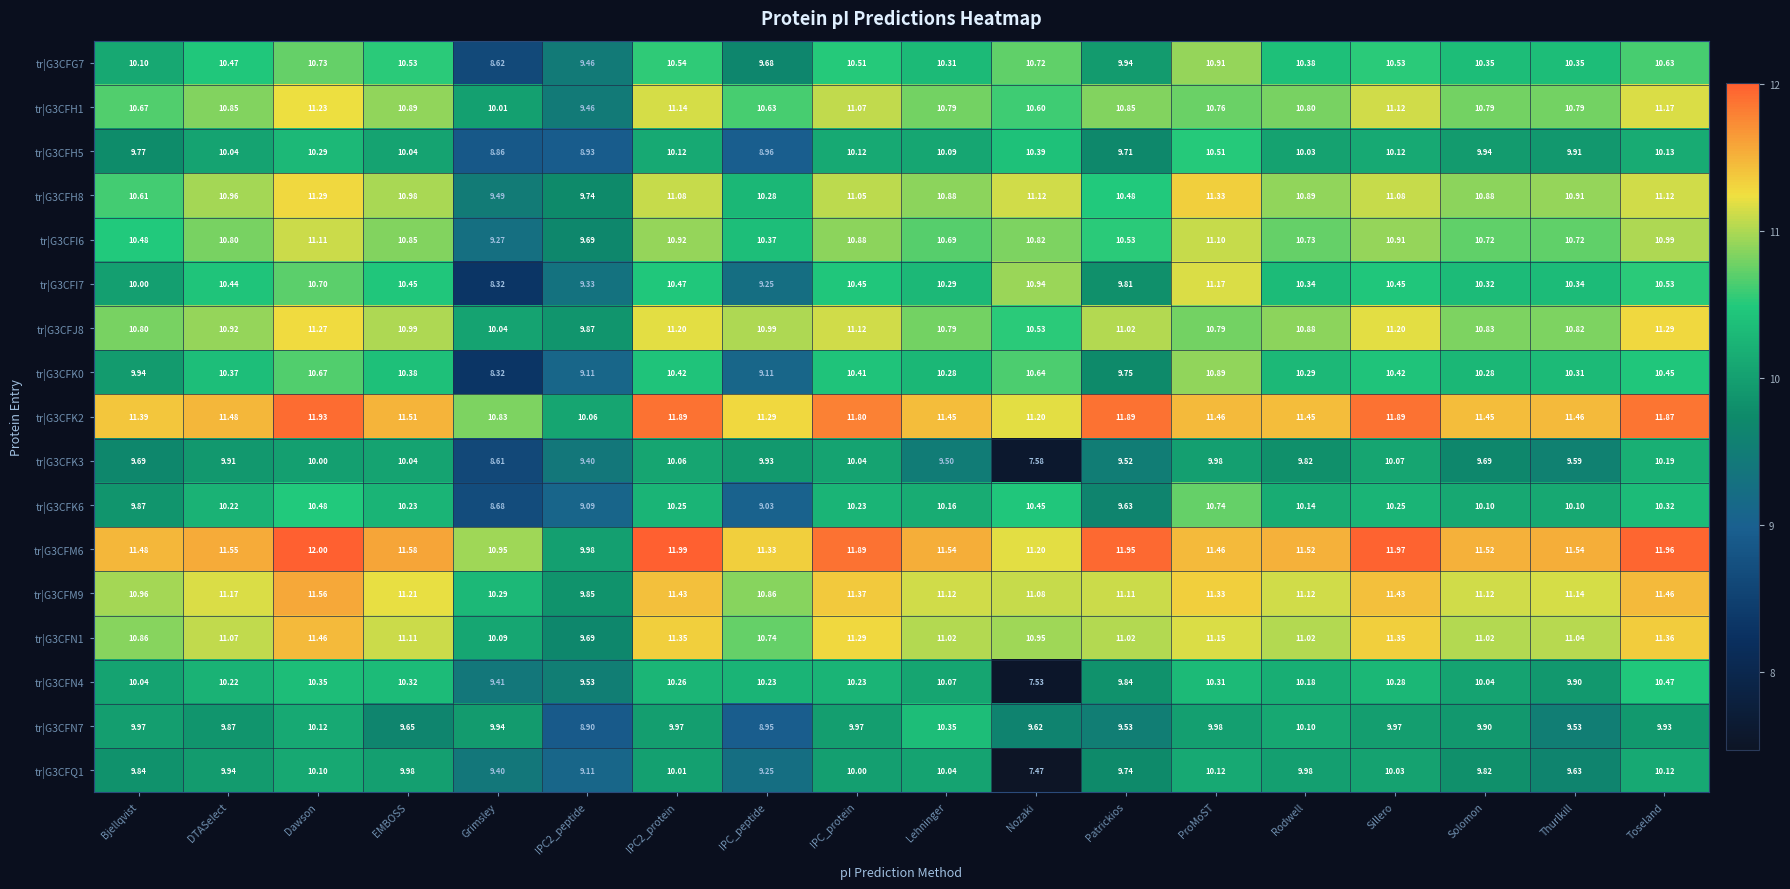

Where is tr|G3CFQ1 nearest to the value 8?

Nozaki